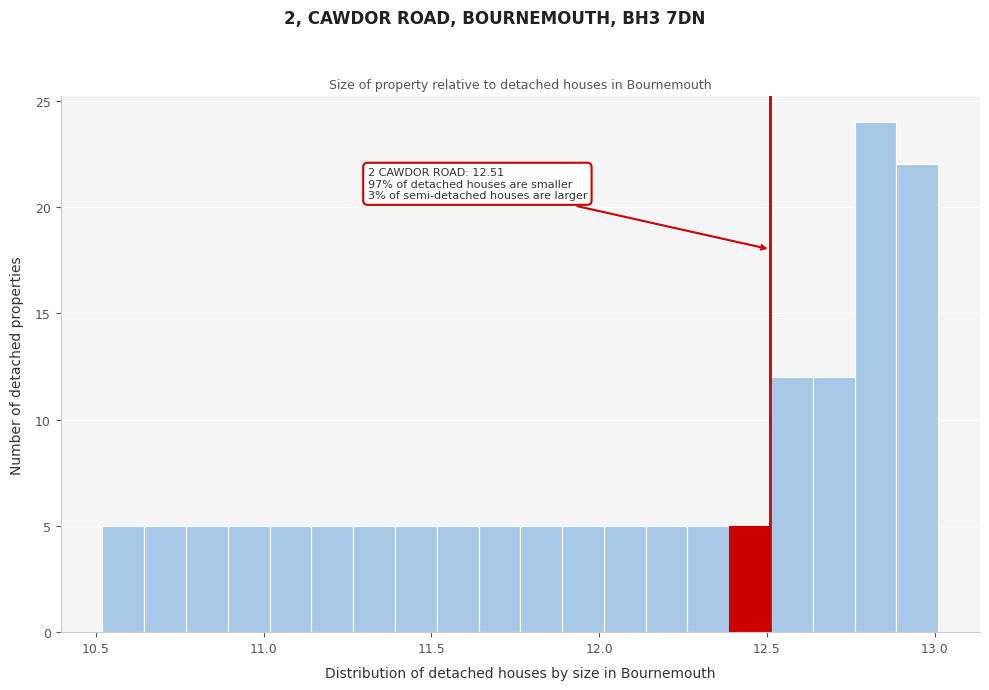

Read against the x-axis, roughly where is the centre of the tallest bar?

12.80